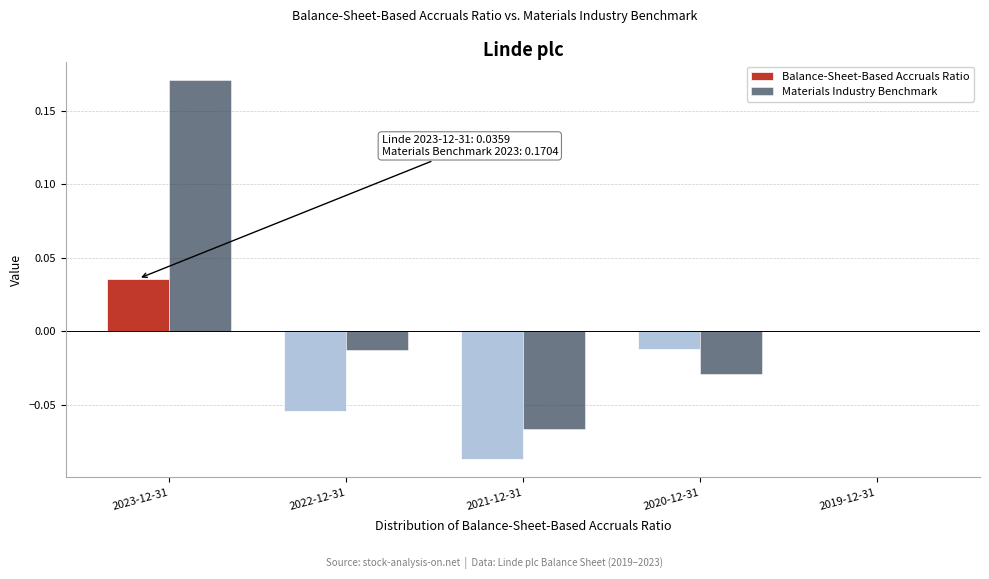

Which category has the highest value in the Materials Industry Benchmark series?

2023-12-31